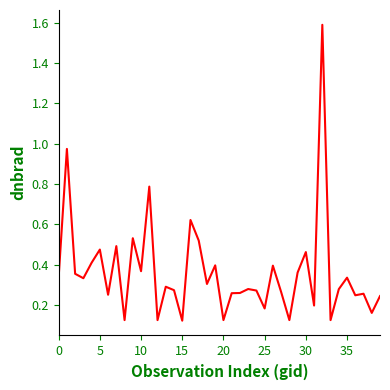

What is the difference between the maximum and minimum values?

1.5